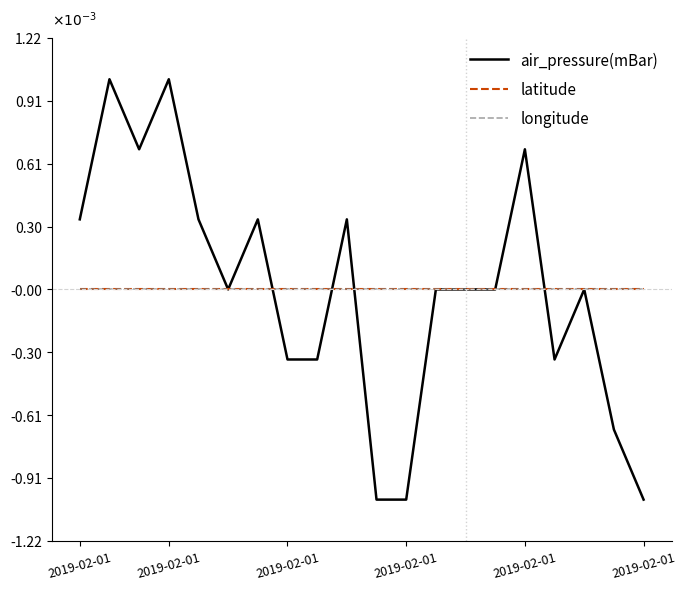

Which series has the largest total across all categories?

latitude